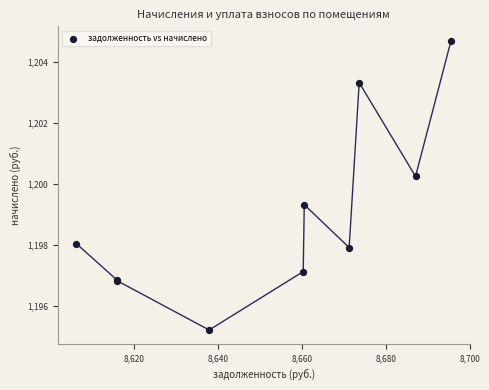

What Y value in the scatter plot is closest to 1199?

1199.3